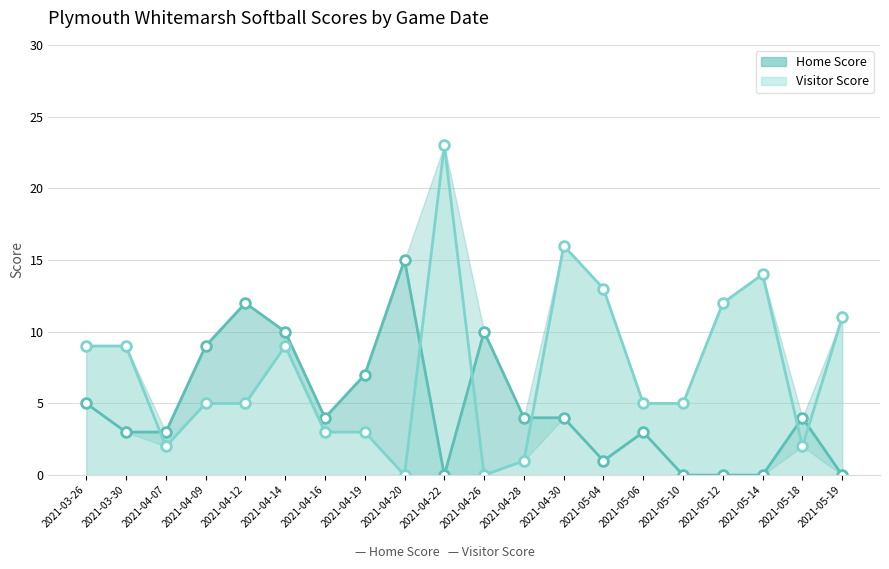

Reading left to right, transcribe all the data shown in this chart.

Home Score (line): 5	3	3	9	12	10	4	7	15	0	10	4	4	1	3	0	0	0	4	0
Visitor Score (line): 9	9	2	5	5	9	3	3	0	23	0	1	16	13	5	5	12	14	2	11